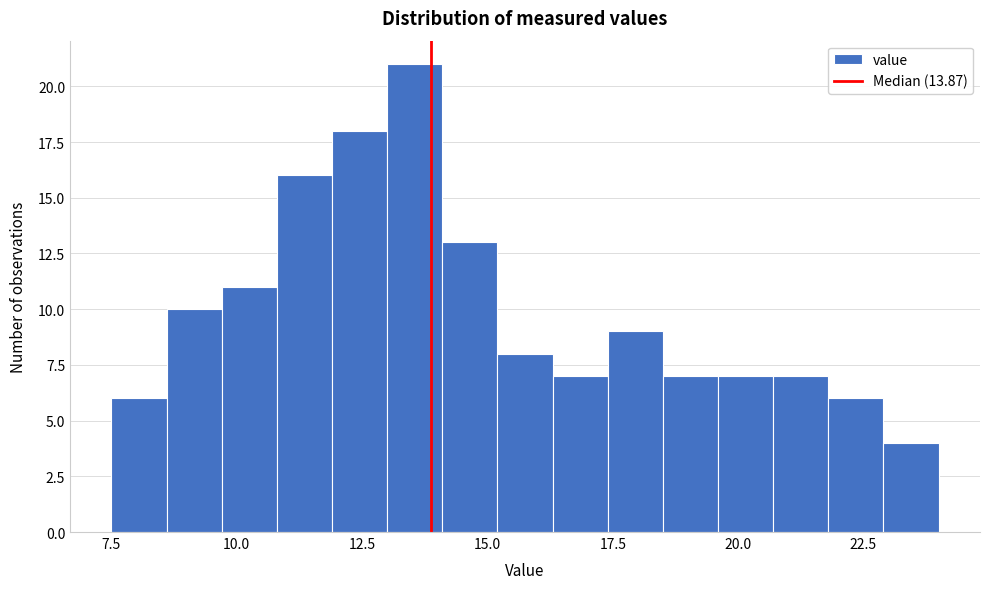

Read against the x-axis, roughly where is the centre of the tallest bar?

13.5